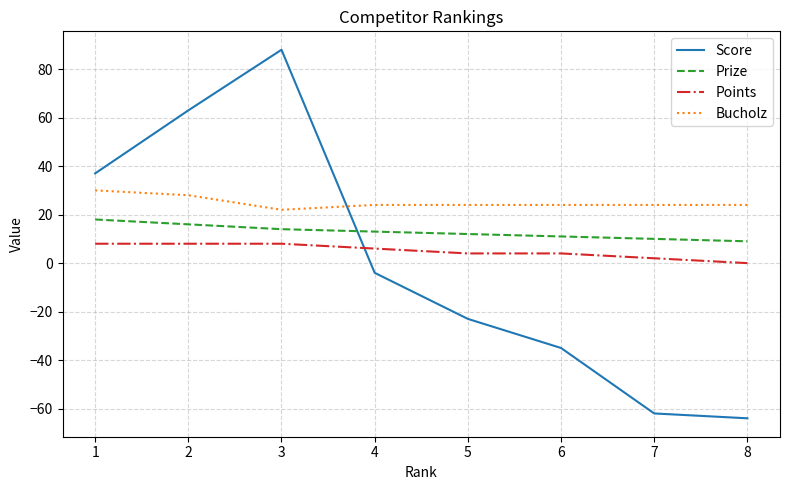

At 1, list the series in order from largest to smallest.

Score, Bucholz, Prize, Points